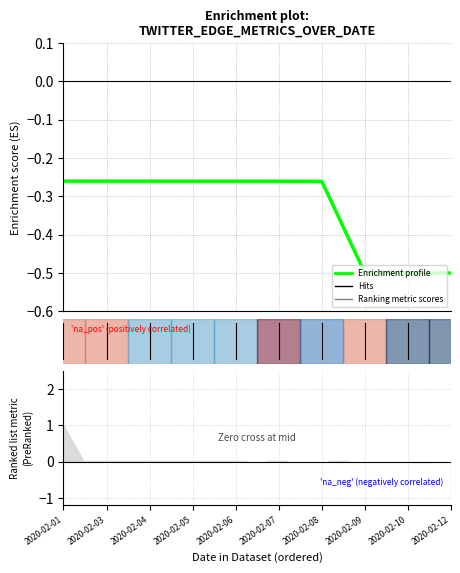

What is the maximum value shown in the chart?

-0.3